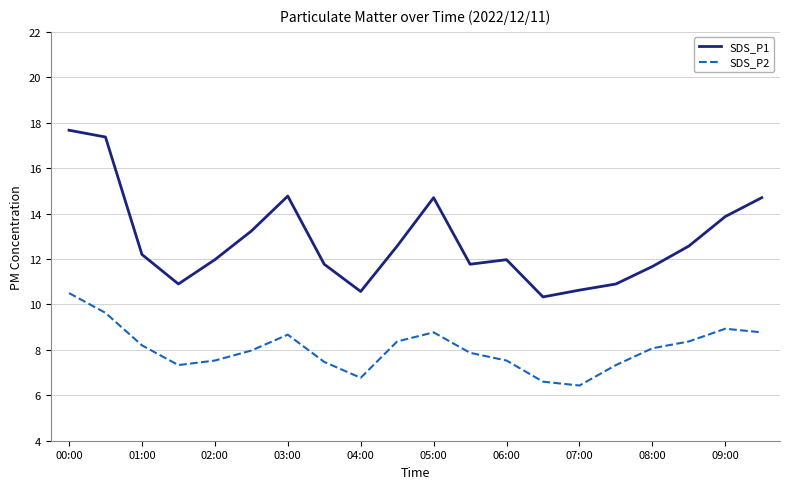

Which series has the largest total across all categories?

SDS_P1